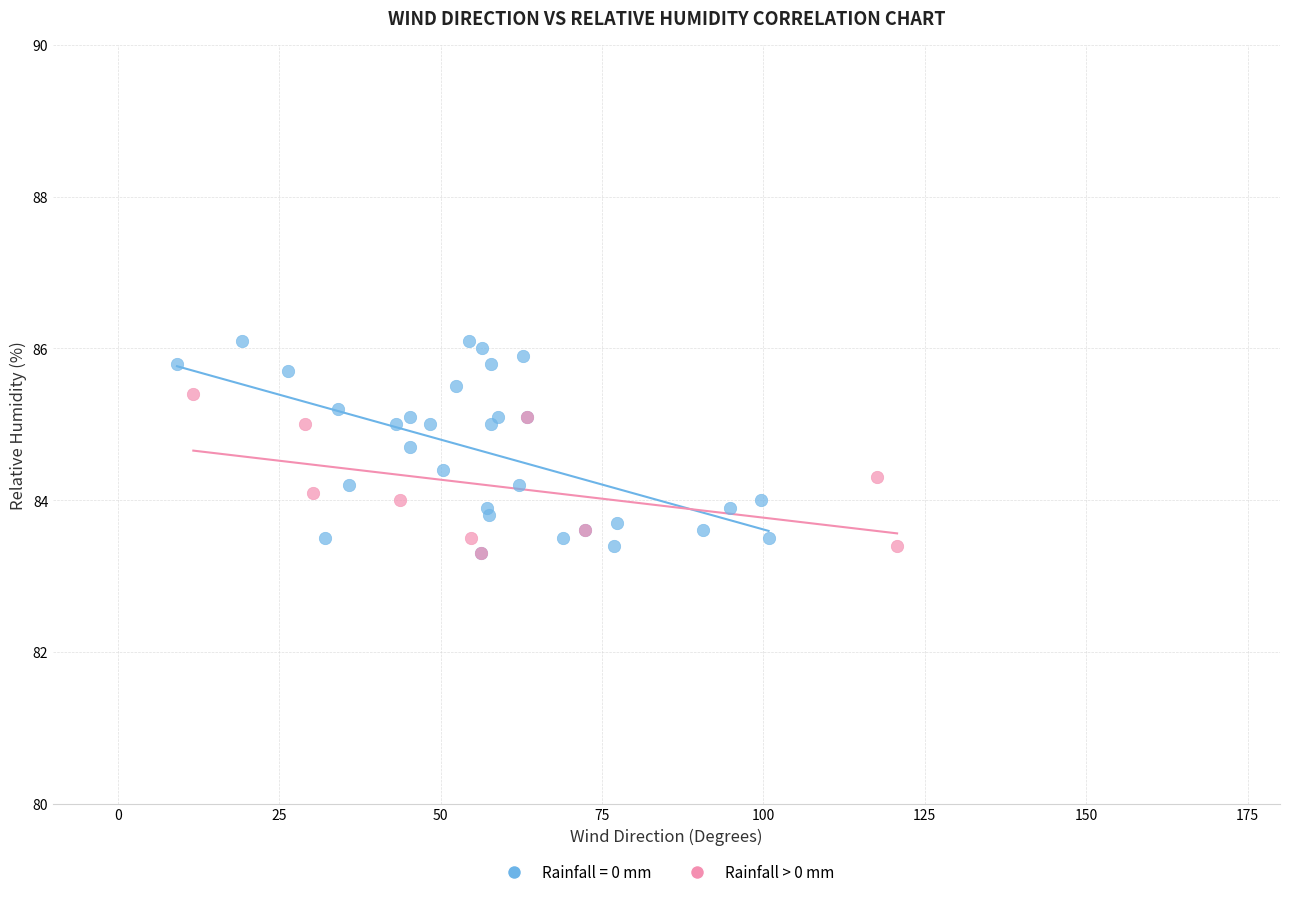

Which series reaches the maximum Y coordinate?

Rainfall = 0 mm